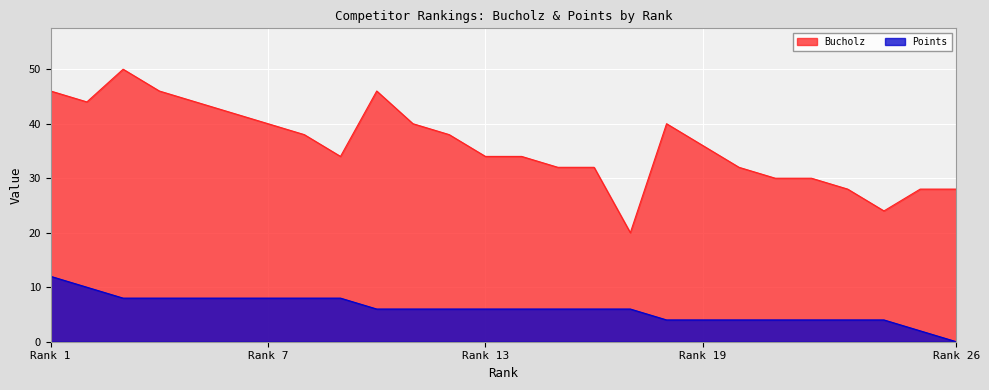

At 17, list the series in order from largest to smallest.

Bucholz, Points